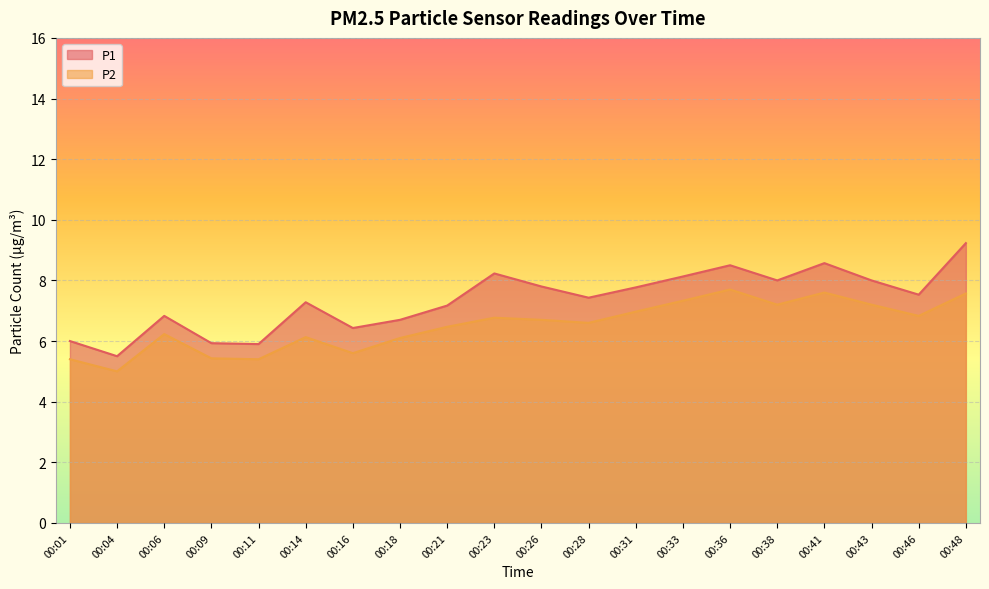

Which series changed the most between 00:16 and 00:23?

P1